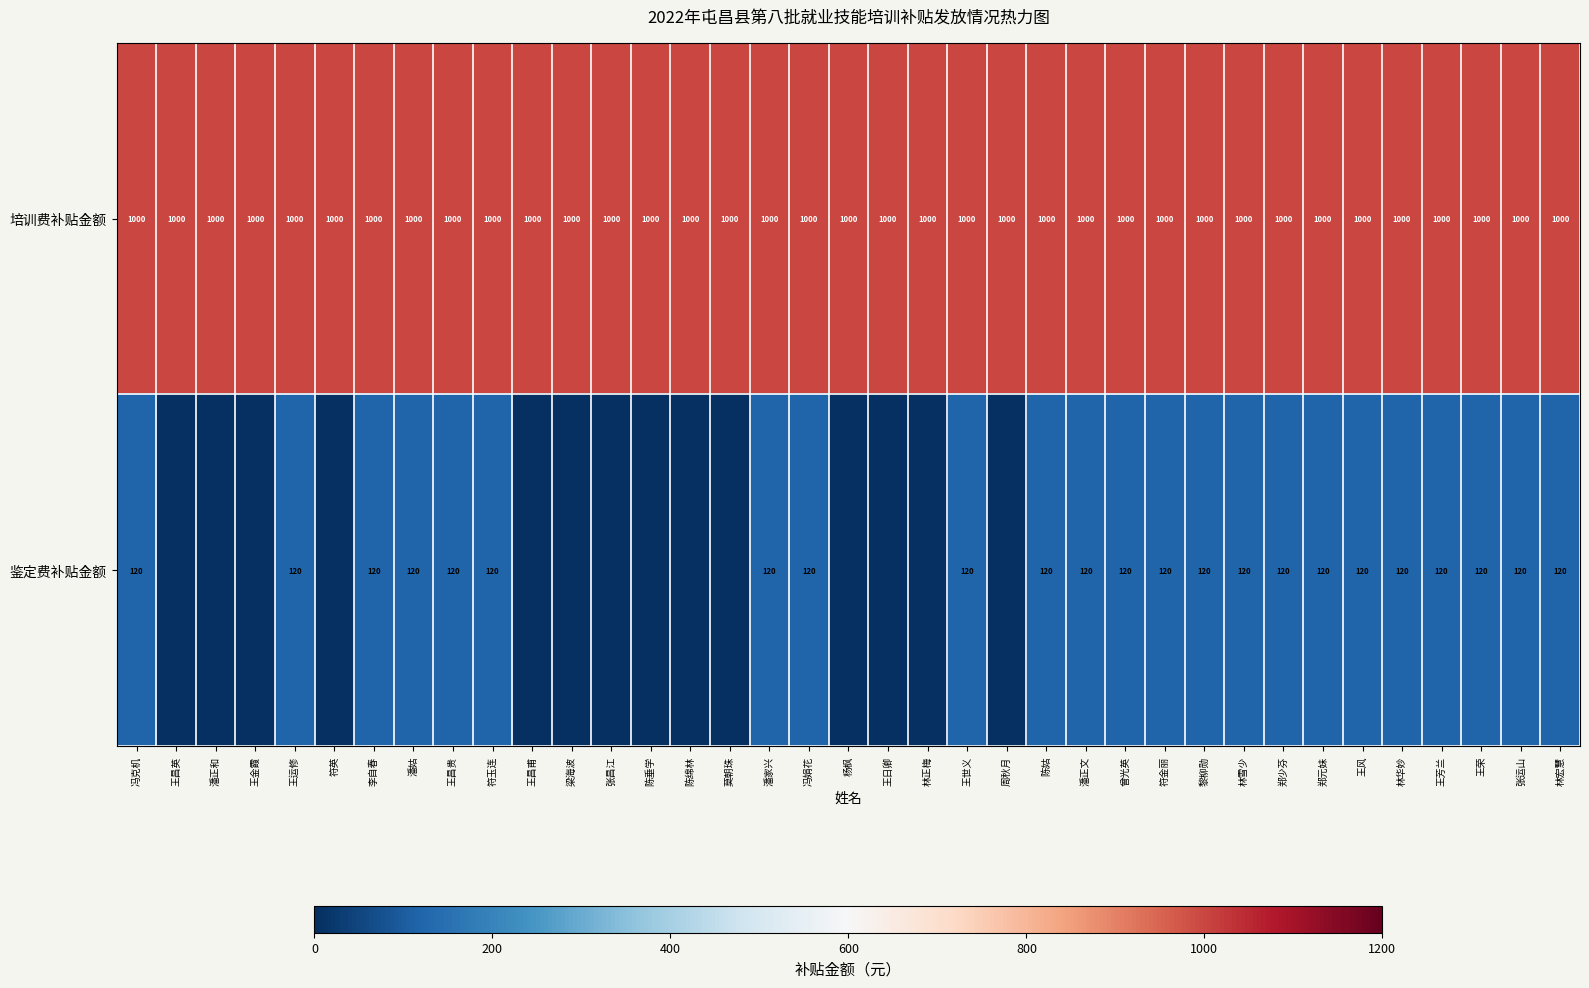

What value does the 培训费补贴金额 series have at 杨枫?

1000